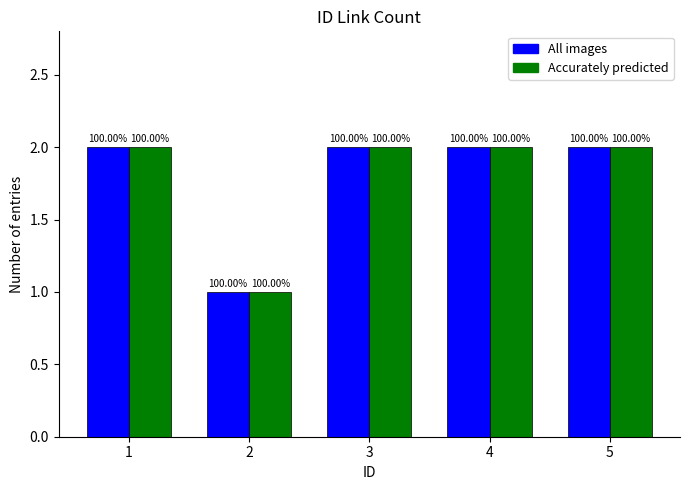

What are all the series names shown in the legend?

All images, Accurately predicted